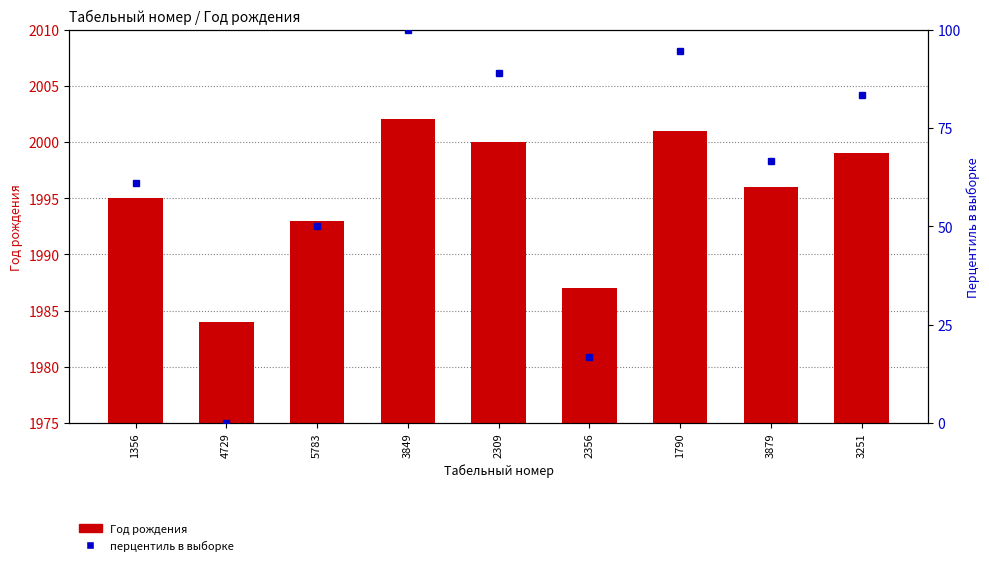

What are all the series names shown in the legend?

Год рождения, перцентиль в выборке